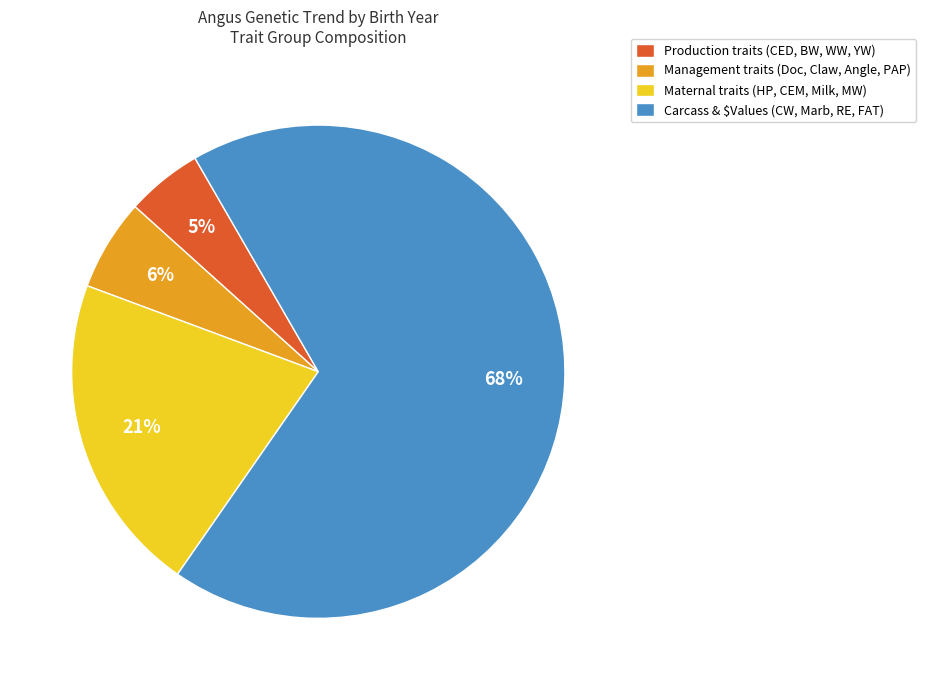

Approximately how many times larger is the value at Maternal traits (HP, CEM, Milk, MW) compared to Production traits (CED, BW, WW, YW)?

4.2